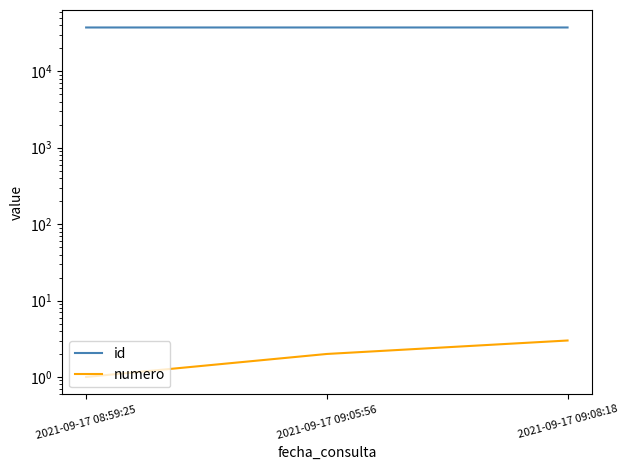

Reading left to right, extract all data points from this chart.

id: 2021-09-17 08:59:25=37468	2021-09-17 09:05:56=37469	2021-09-17 09:08:18=37472
numero: 2021-09-17 08:59:25=1	2021-09-17 09:05:56=2	2021-09-17 09:08:18=3